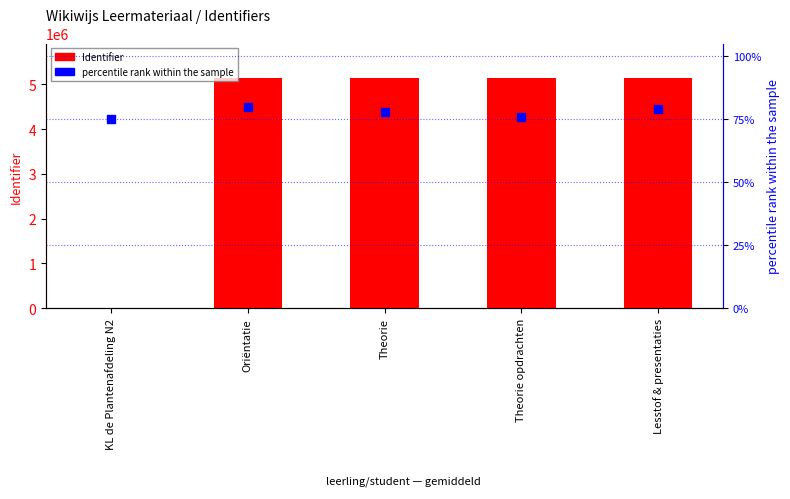

What are all the series names shown in the legend?

Identifier, percentile rank within the sample